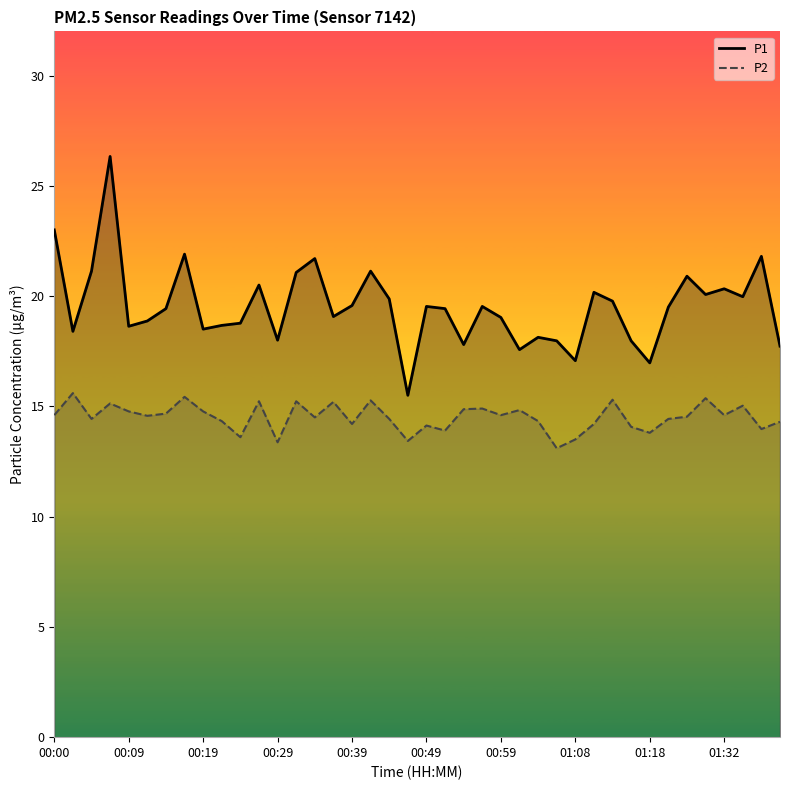

What is the difference between the maximum and minimum values in the P2 series?

2.5